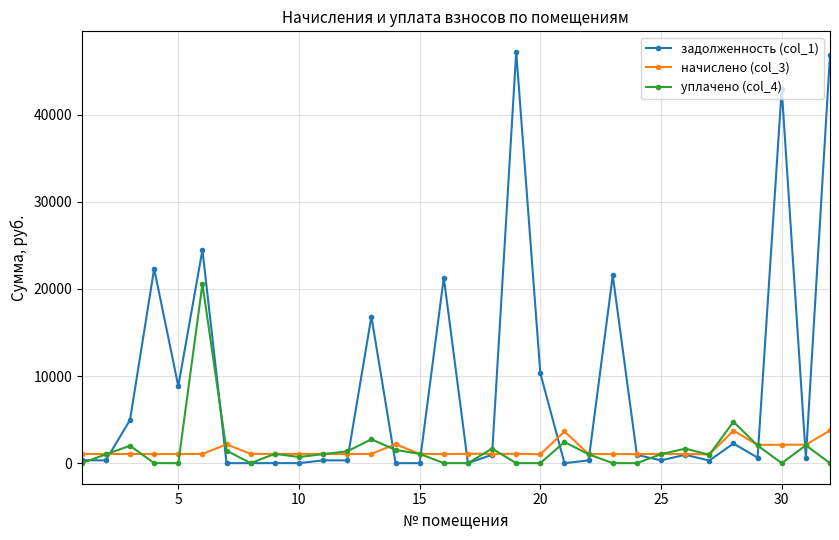

At how many categories does at least one series exceed 34229?

3